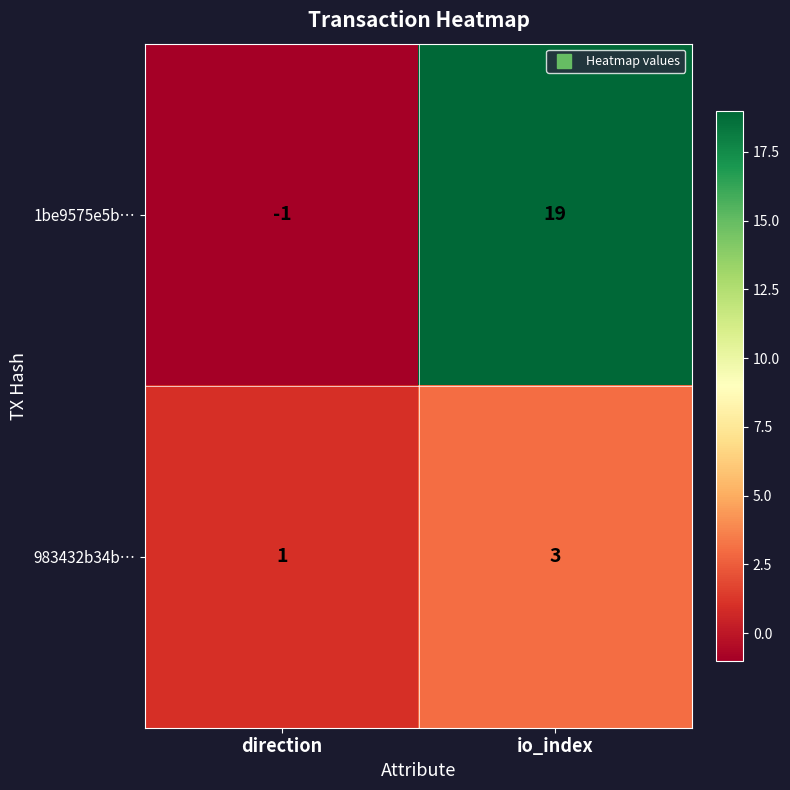

What is the sum of all 983432b34b… values?

4